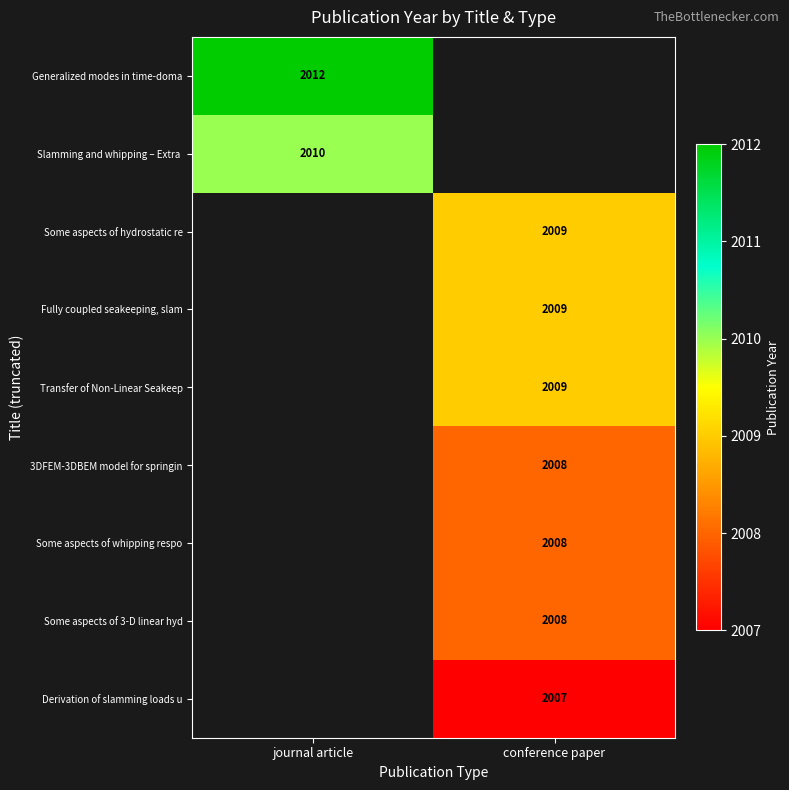

The Derivation of slamming loads u series shows 695 at conference paper. True or false?

False